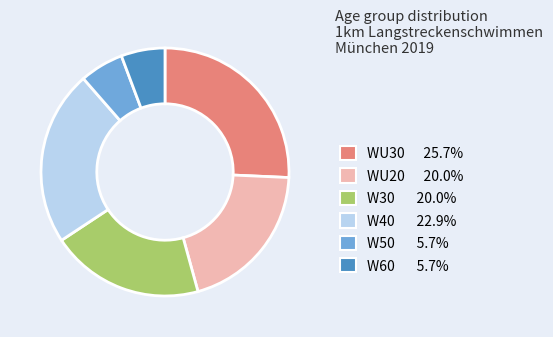

The W30 slice represents 29% of the pie. True or false?

False